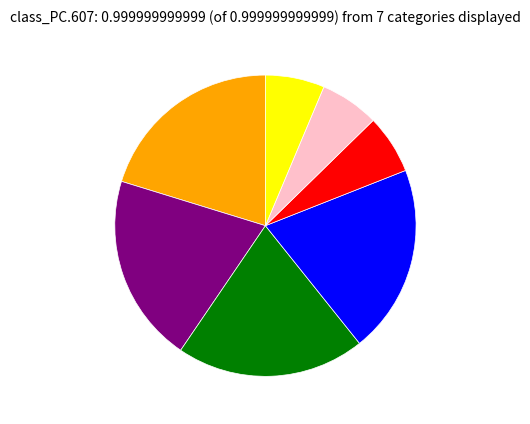

Is there a majority slice in this chart?

No